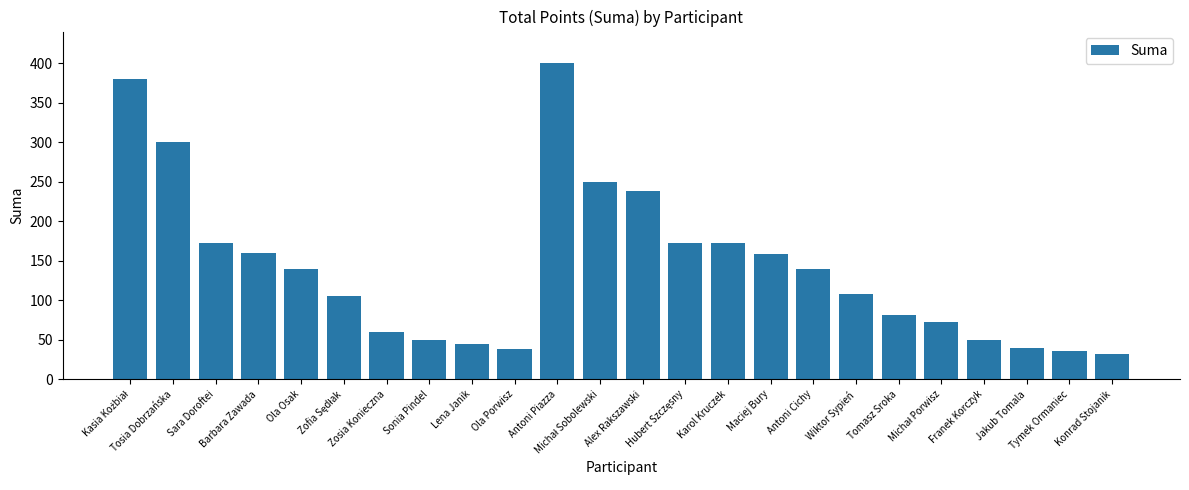

Is it true that the value at Karol Kruczek is 172?

True